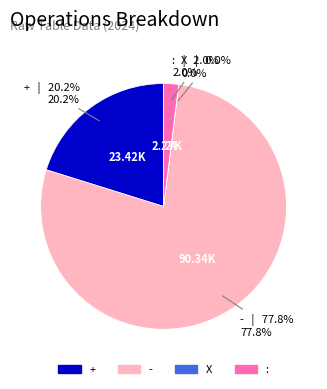

Which slice is the largest?

-